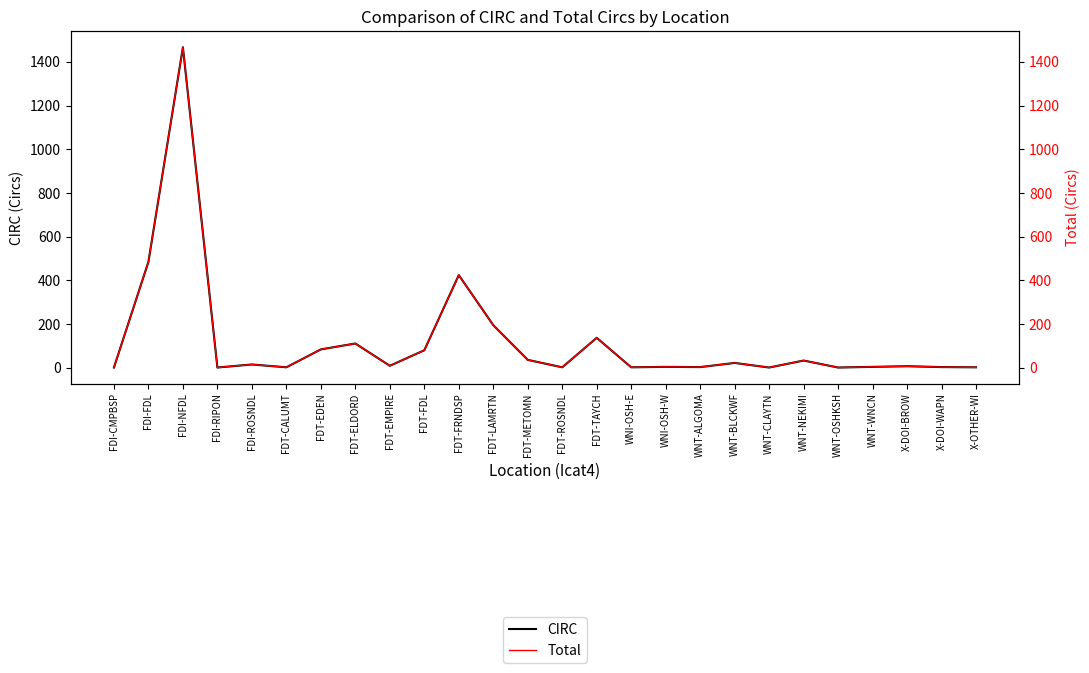

Where is Total nearest to the value 734?

FDI-FDL